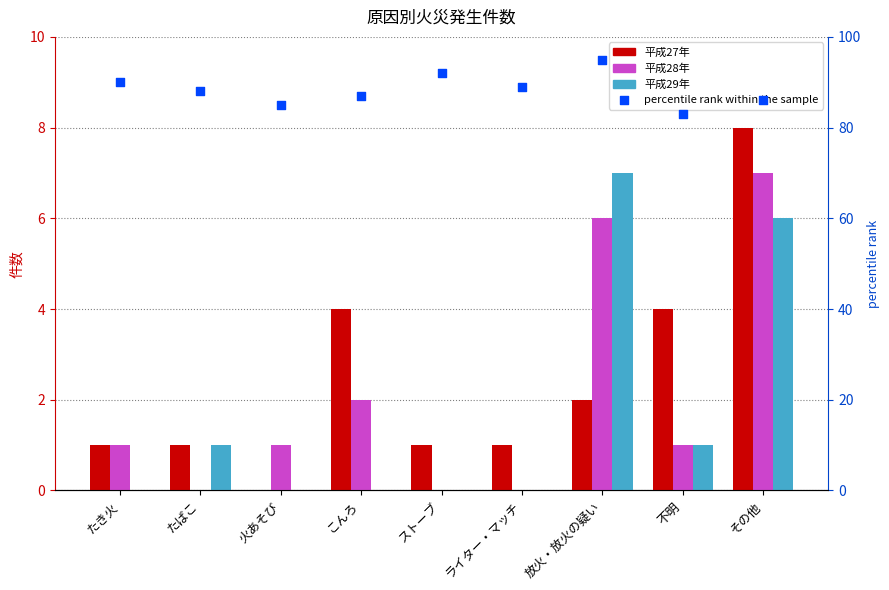

Which series has the largest total across all categories?

percentile rank within the sample